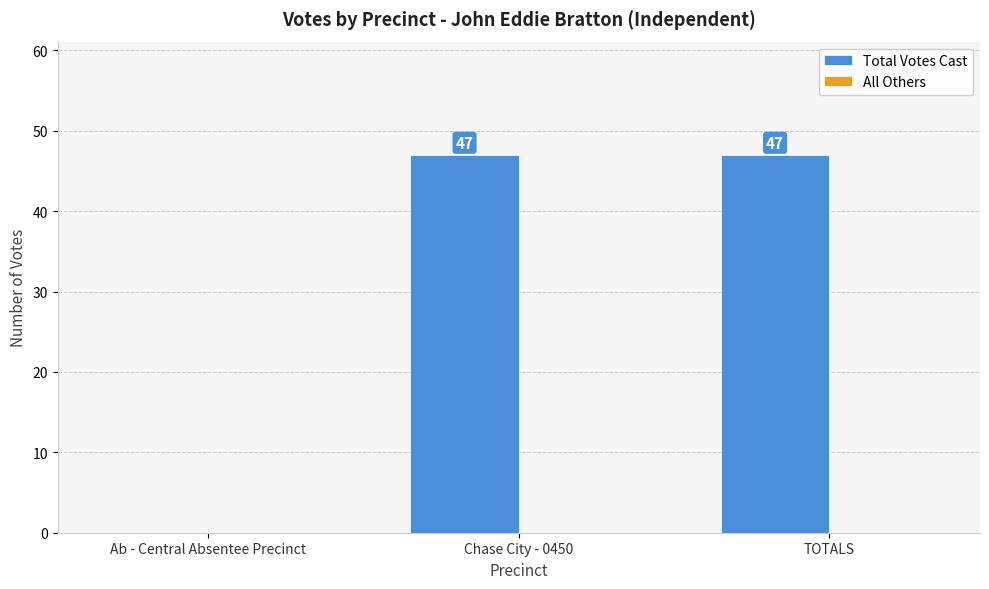

Is it true that the value at Chase City - 0450 is 47?

True